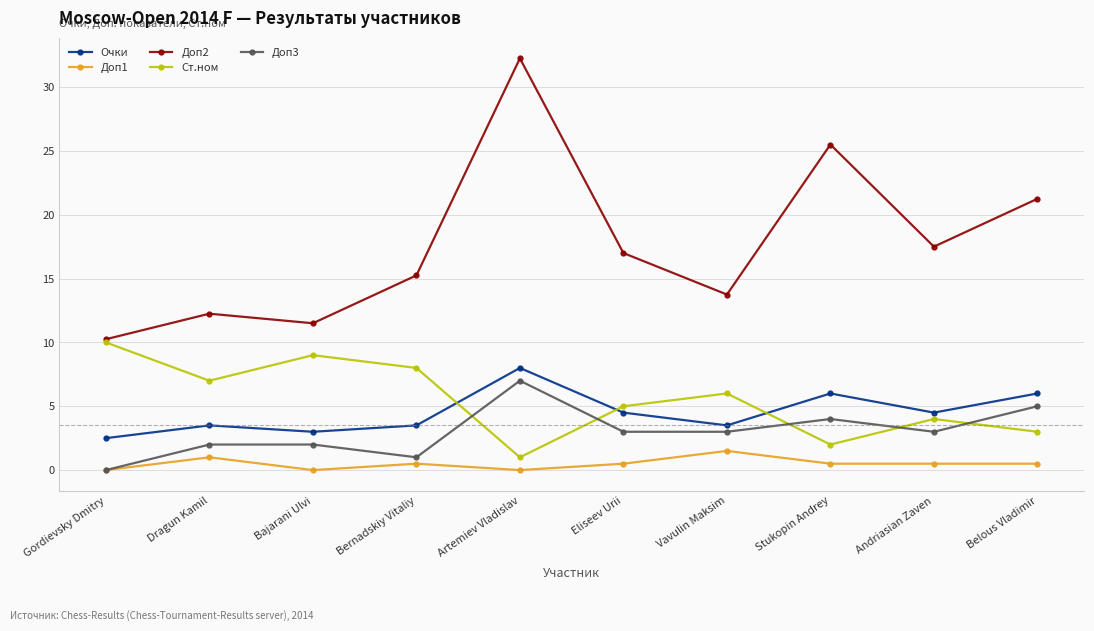

True or false: Ст.ном and Доп1 cross at least once.

False